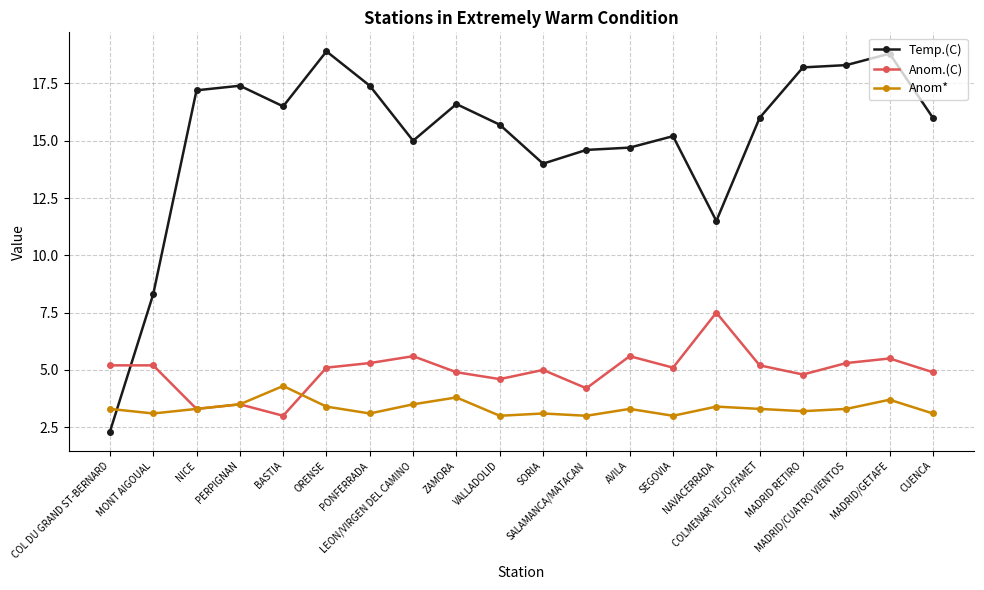

True or false: Anom.(C) has more than 1 interior local peaks.

True